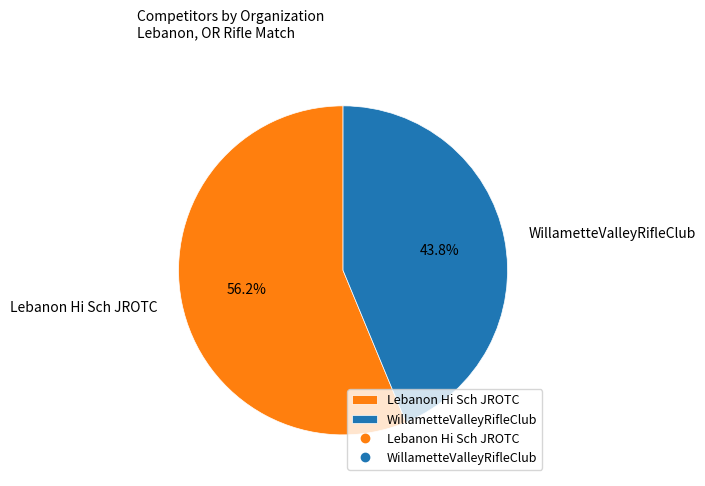

What is the largest slice in the pie chart?

Lebanon Hi Sch JROTC